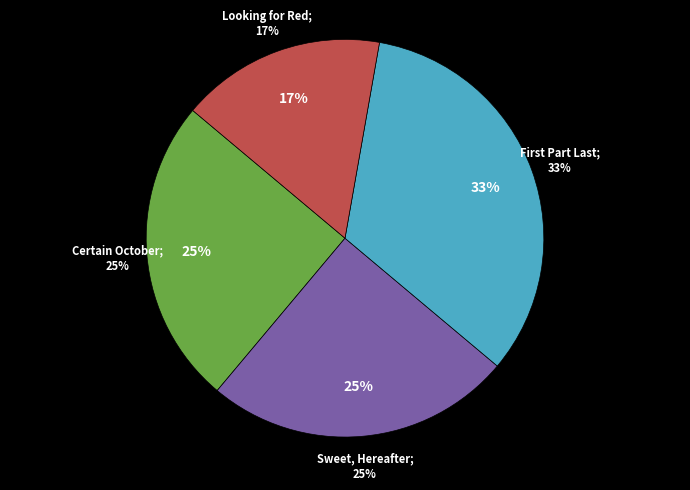

Which slice is the largest?

First Part Last